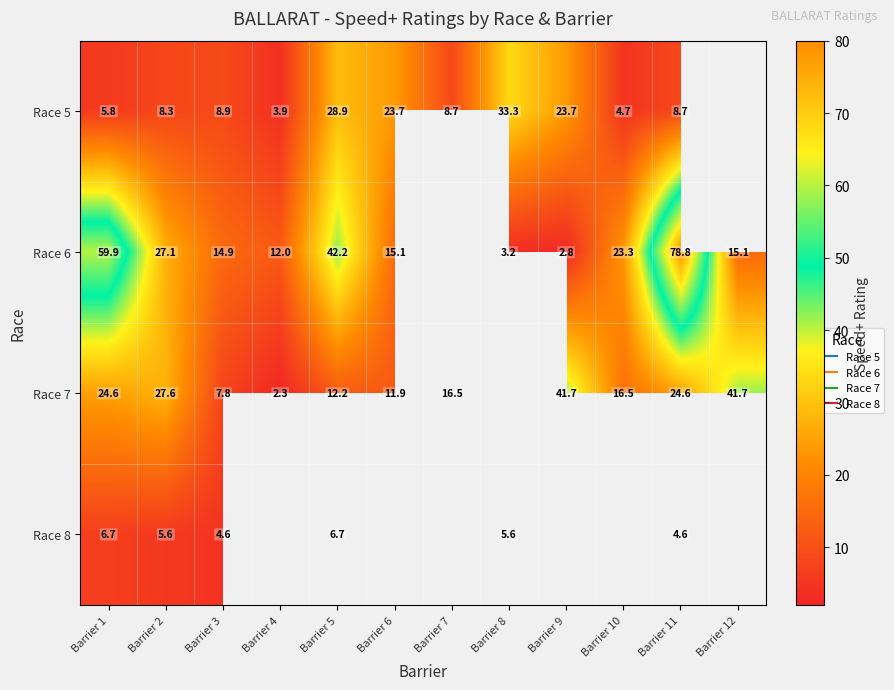

How many data points in Race 6 are above 23?

5